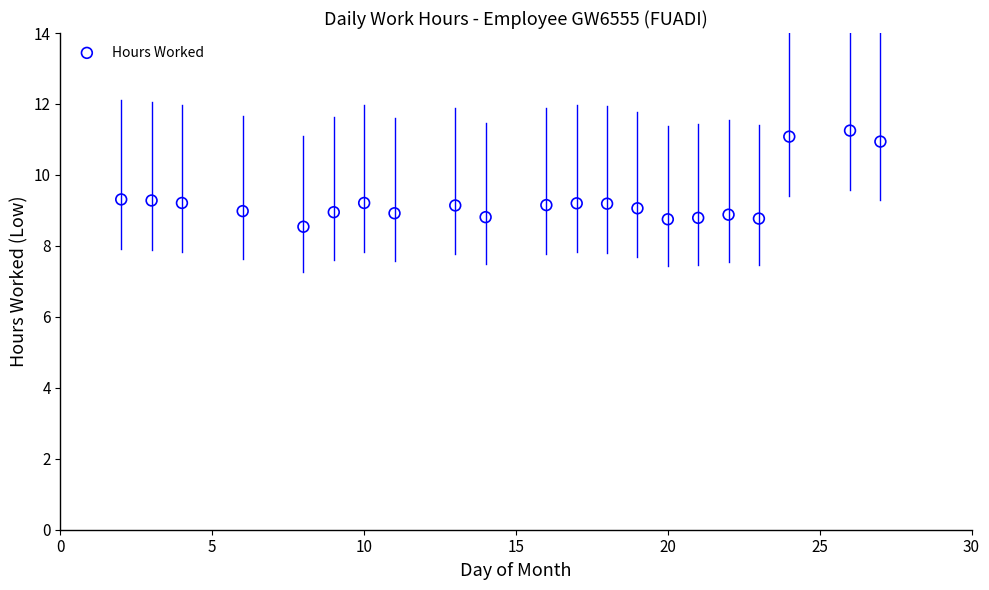

What is the range of Y values (max minus min)?

2.7